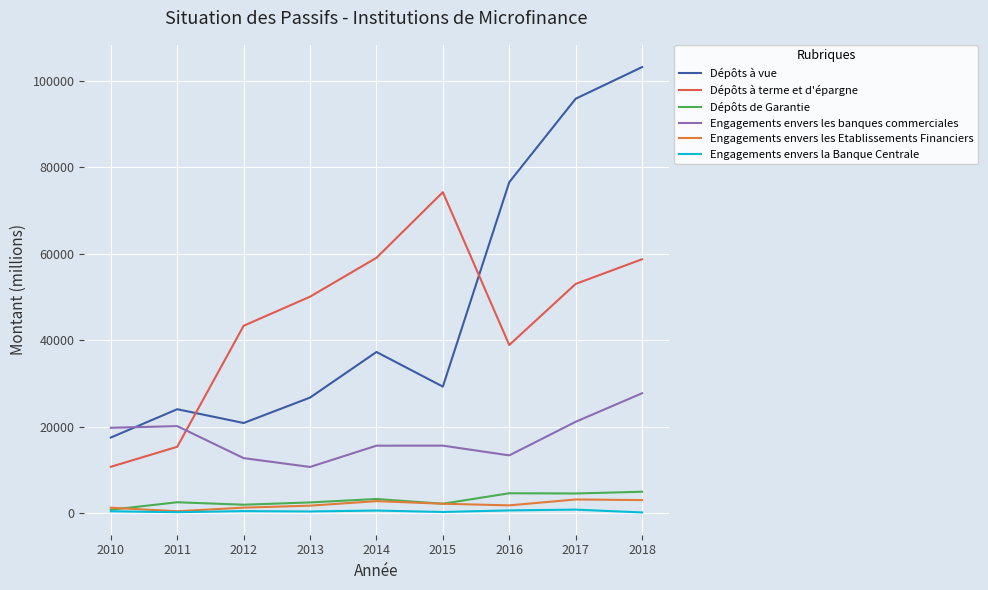

Read the Engagements envers les Etablissements Financiers value at 2010.

1247.0